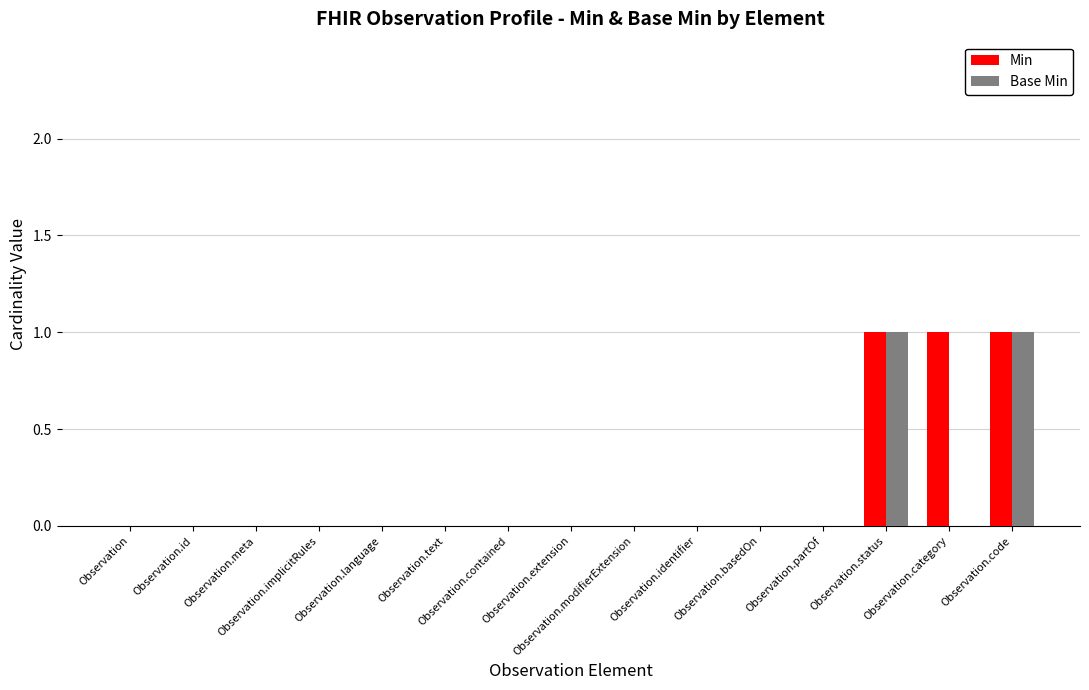

Are the bars grouped side by side (vs. stacked)?

Yes